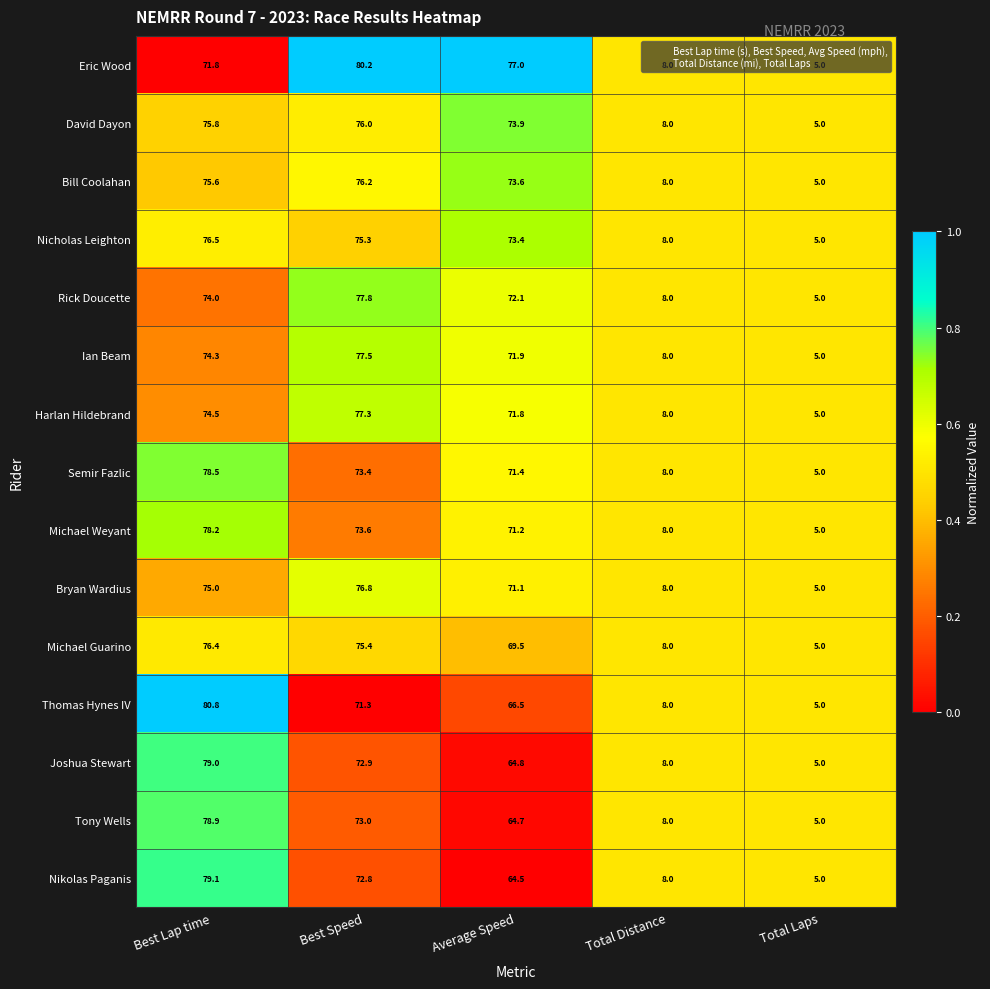

Which label corresponds to the largest value in the chart?

Best Lap time